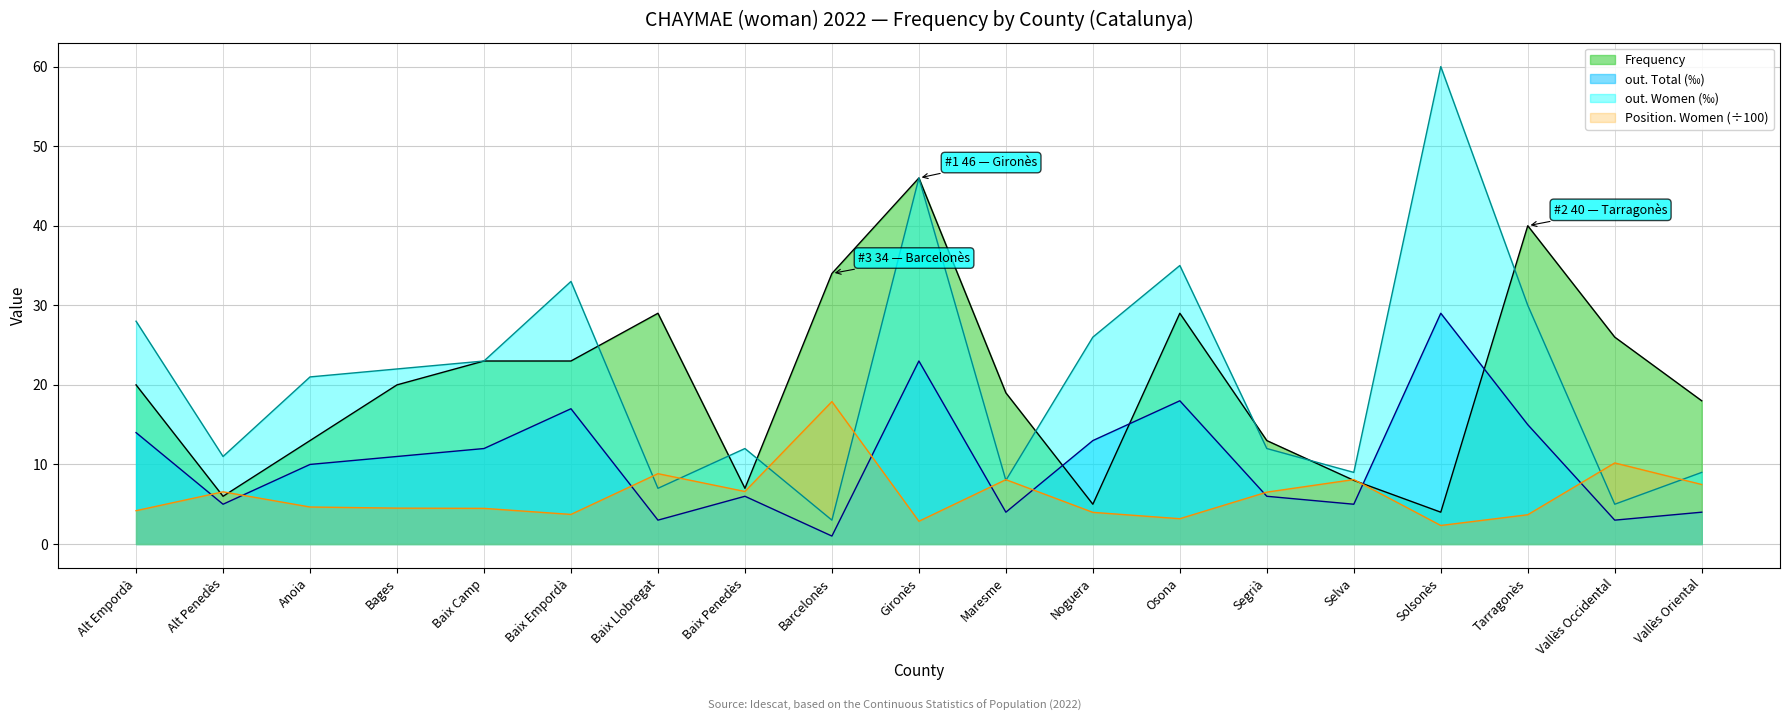

At which category does out. Total reach its first local peak?

Baix Empordà